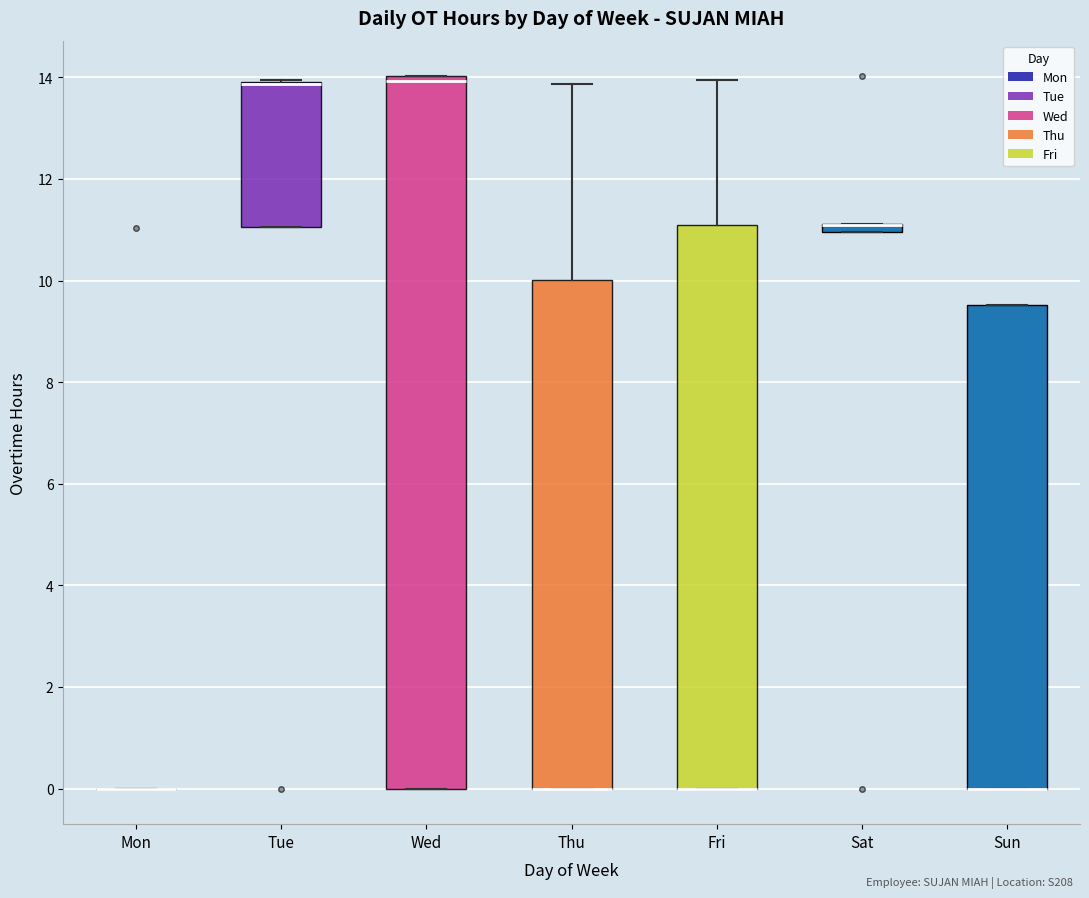

Where is the upper edge of the box for Fri on the y-axis? The values are not printed on the chart, so give them approximately, as read against the axis.

11.2